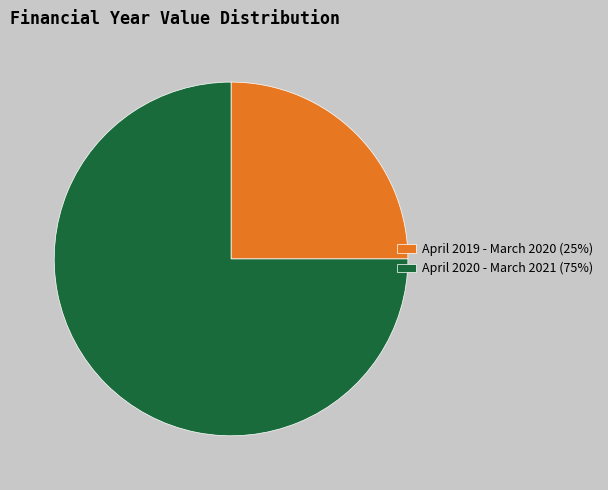

Approximately how many times larger is the value at April 2020 - March 2021 compared to April 2019 - March 2020?

3.0